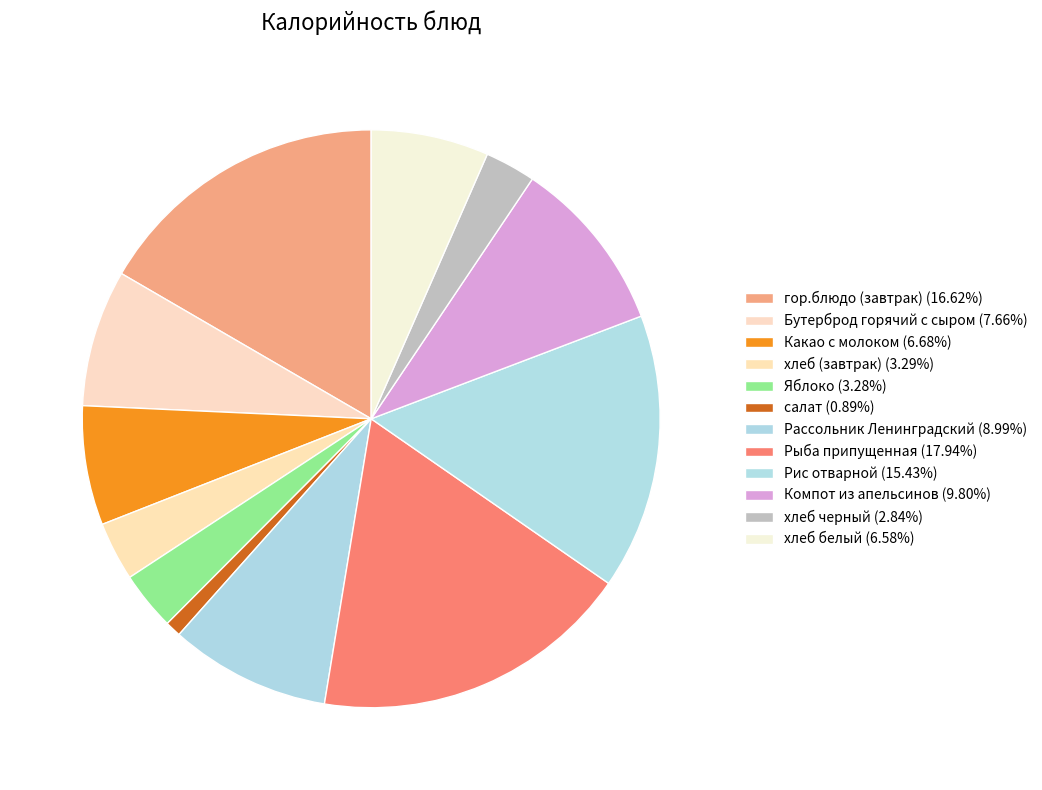

How many slices are in this pie chart?

12